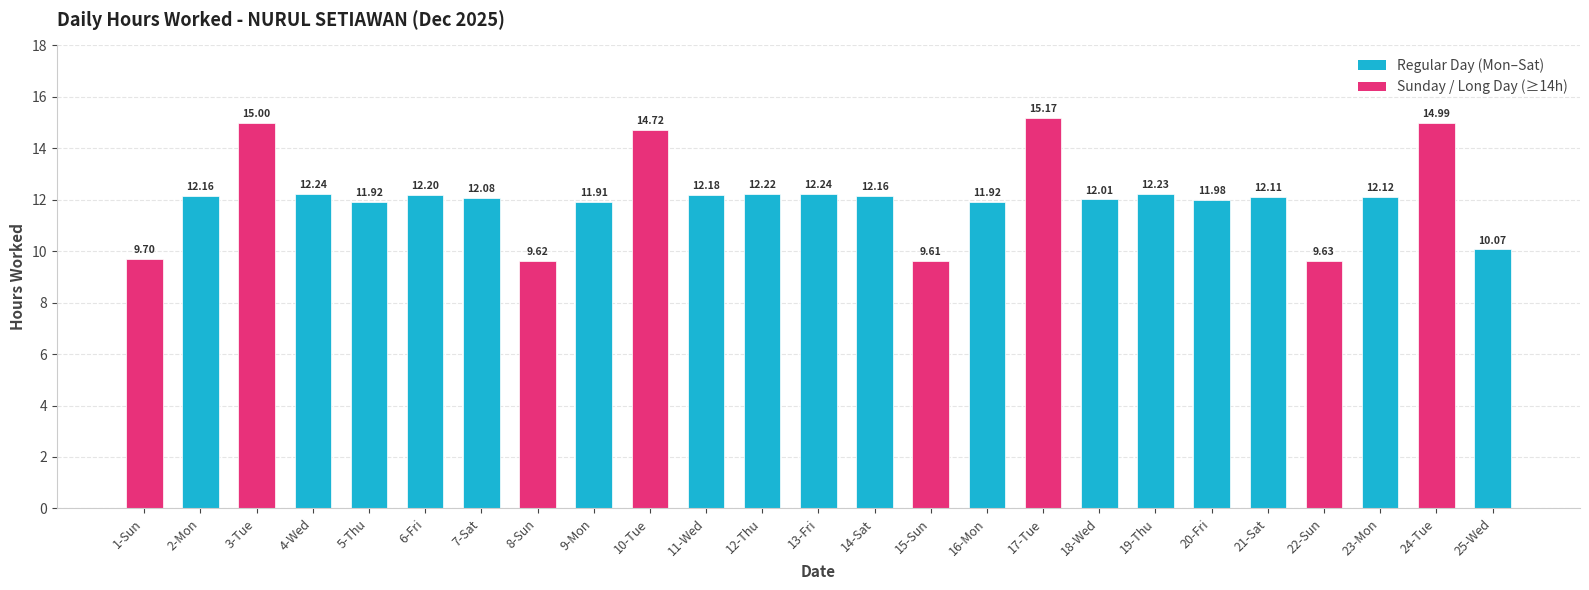

What is the ratio of the value at 24-Tue to the value at 15-Sun?

1.6